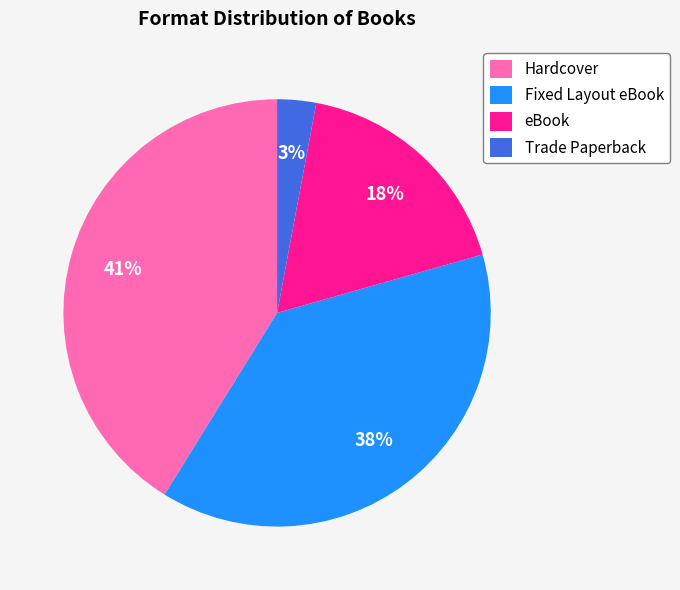

Rank the categories by value from highest to lowest.

Hardcover, Fixed Layout eBook, eBook, Trade Paperback